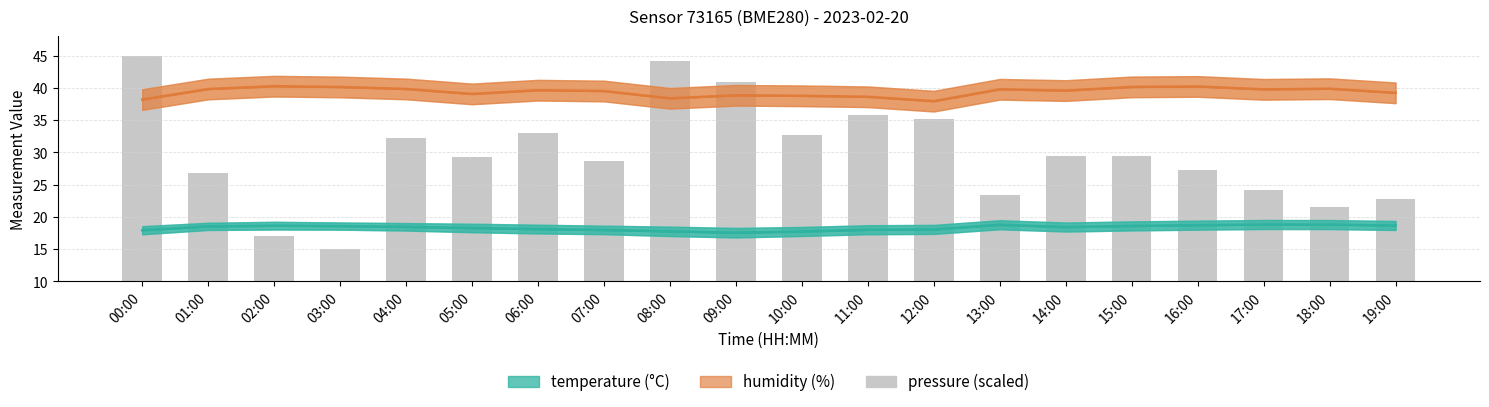

At 04:00, list the series in order from smallest to largest.

temperature (°C), pressure (scaled), humidity (%)